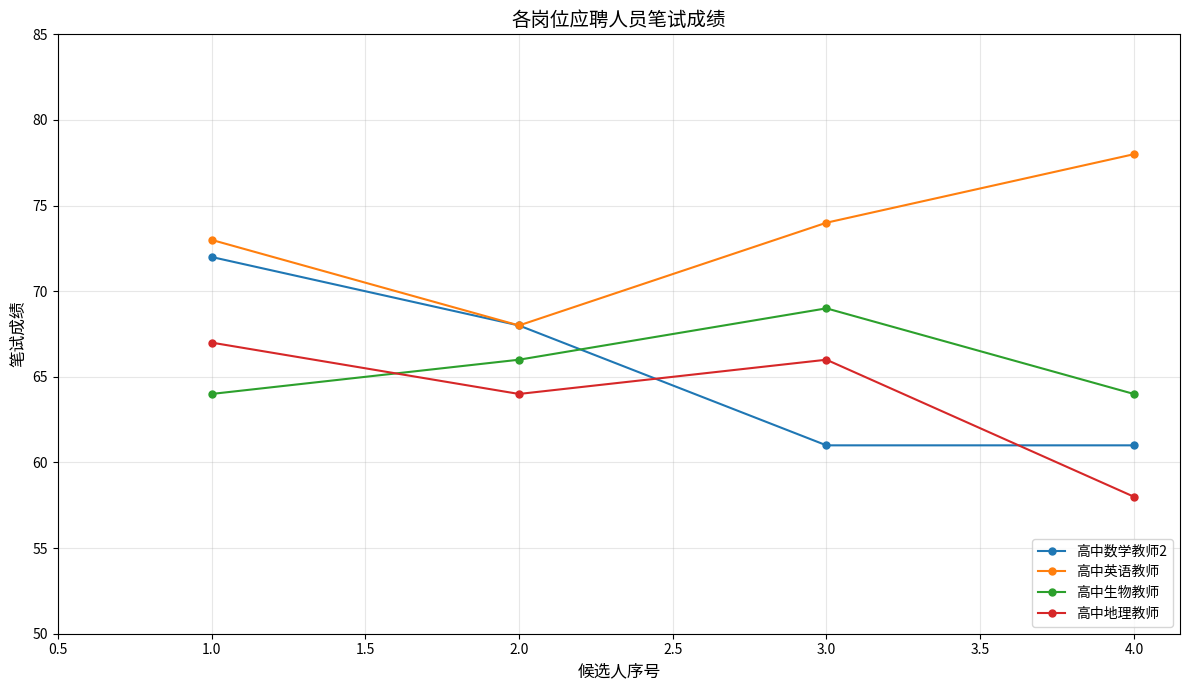

Rank the series by their maximum value, from highest to lowest.

高中英语教师, 高中数学教师2, 高中生物教师, 高中地理教师